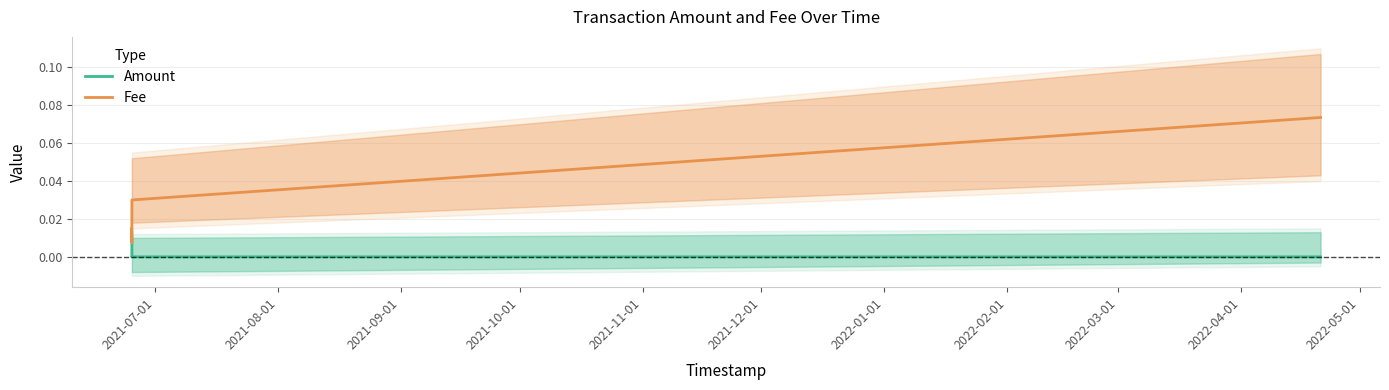

List the series in order of their peak value, lowest first.

Amount, Fee